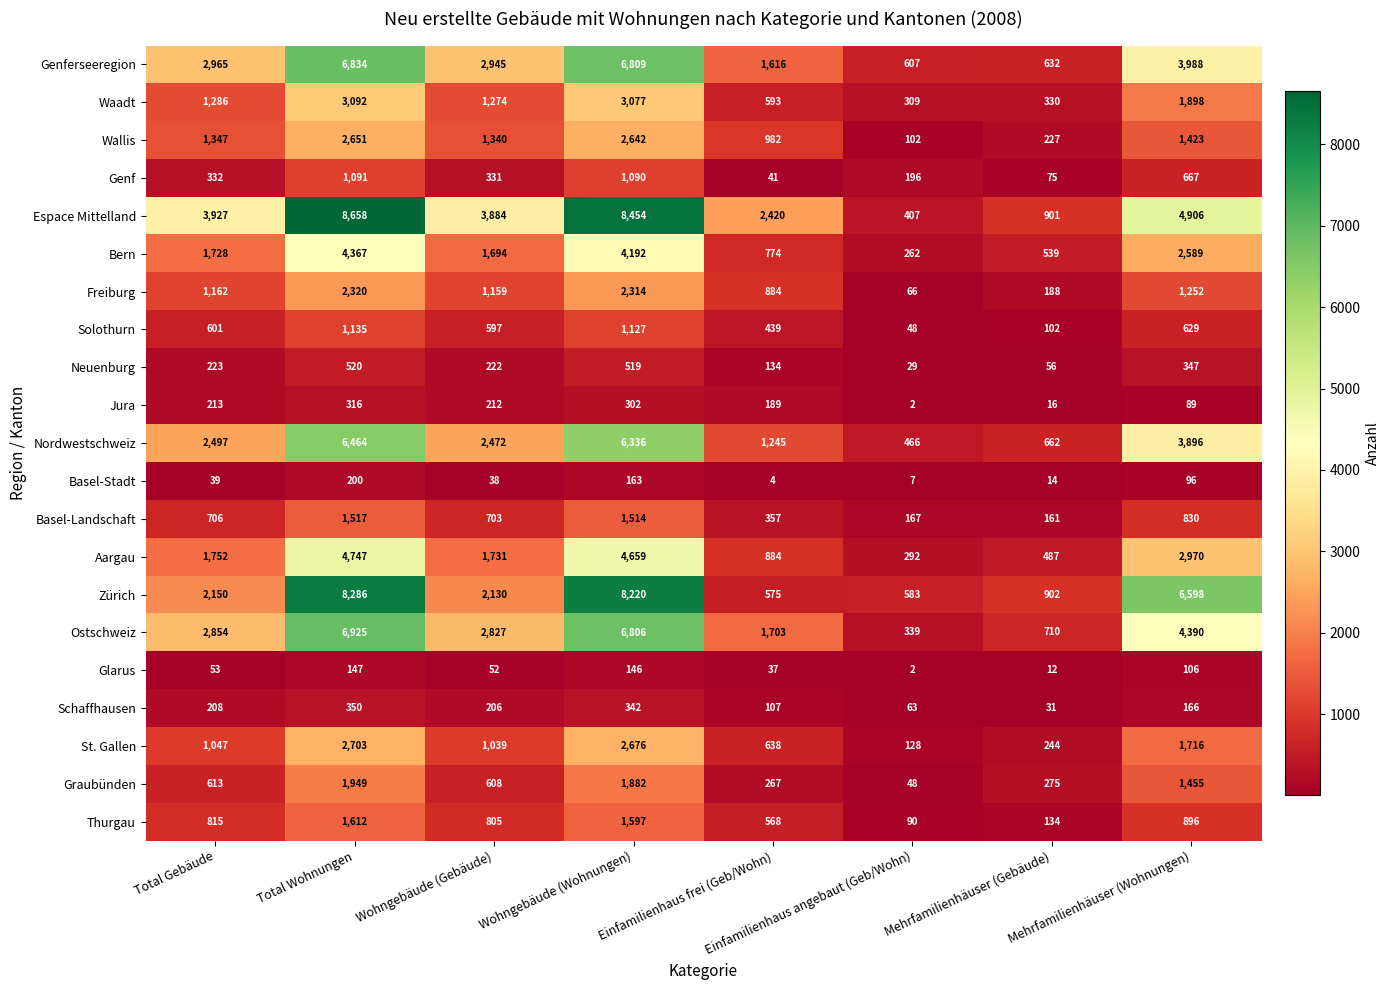

Count the number of categories in the chart.

8